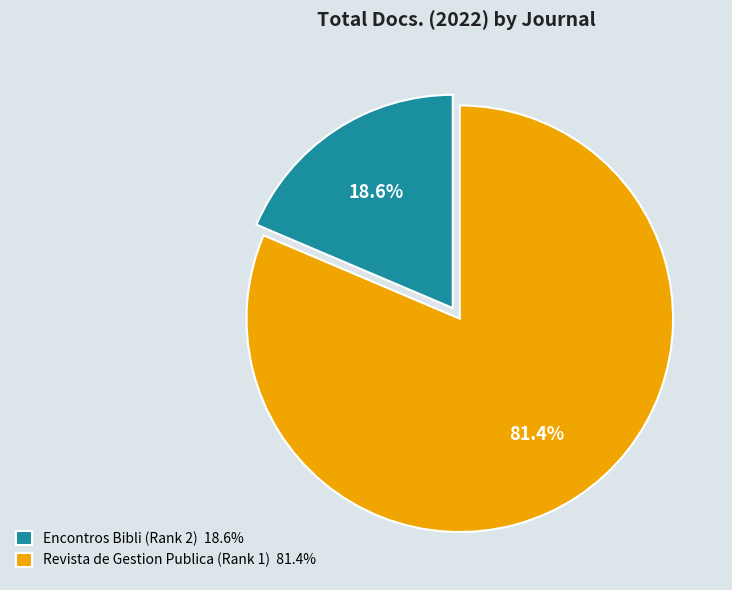

To the nearest percent, what portion does Revista de Gestion Publica (Rank 1) represent?

81%